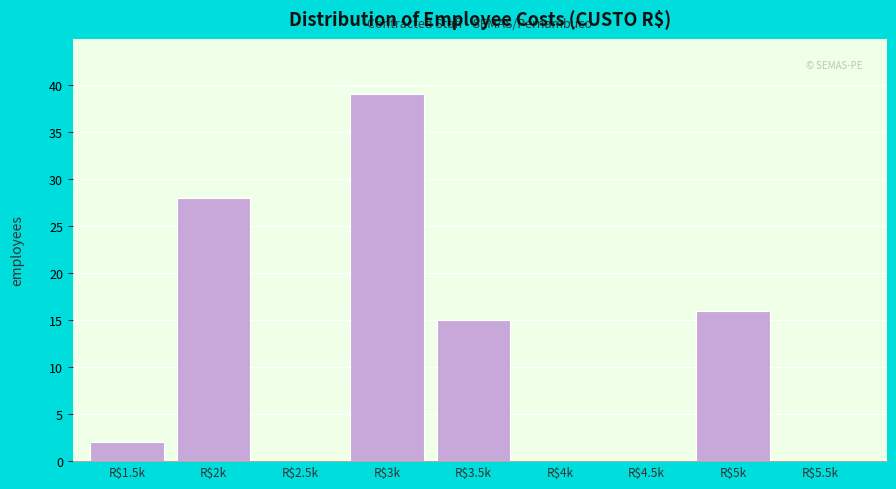

The value at R$5.5k is -14. True or false?

False